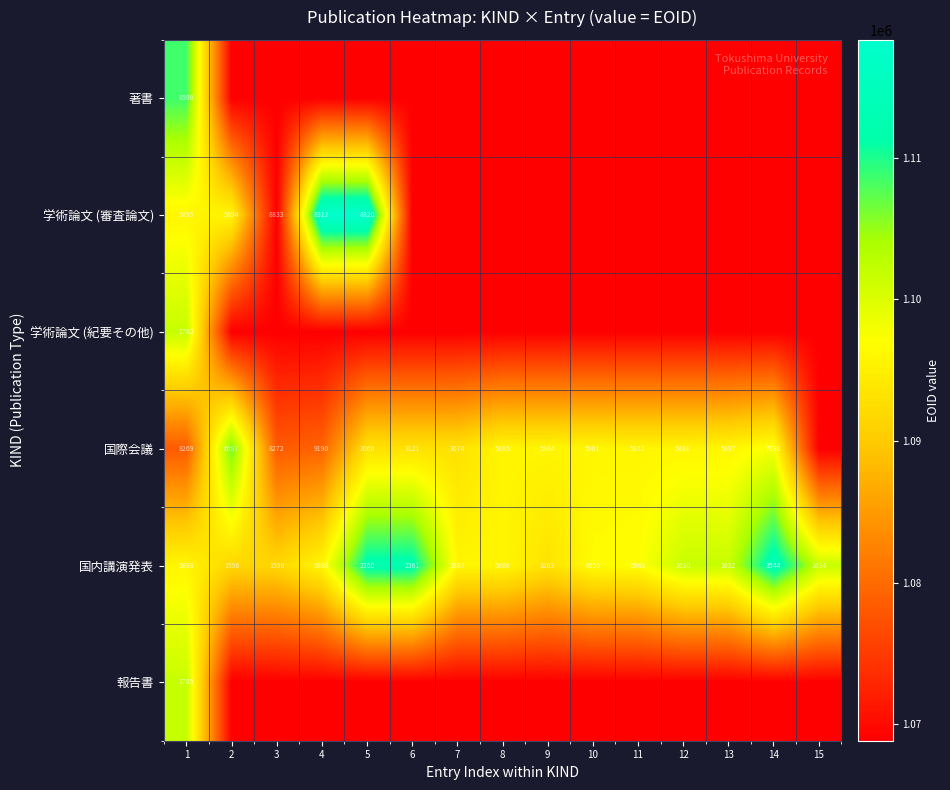

The value of 国内講演発表 at 4 is 8244. True or false?

False